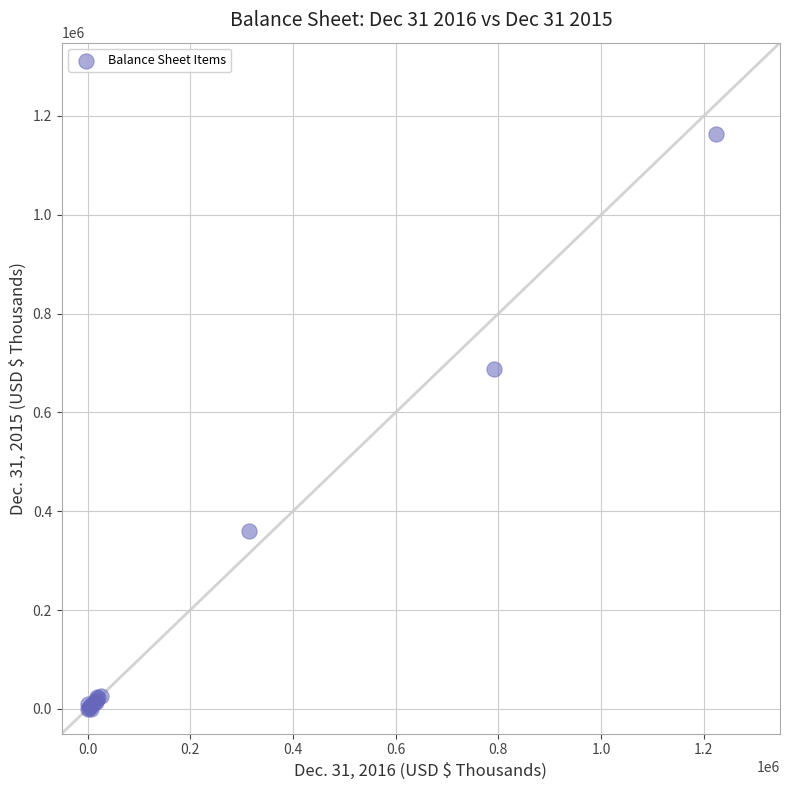

What Y value in the scatter plot is closest to 581492?

687925